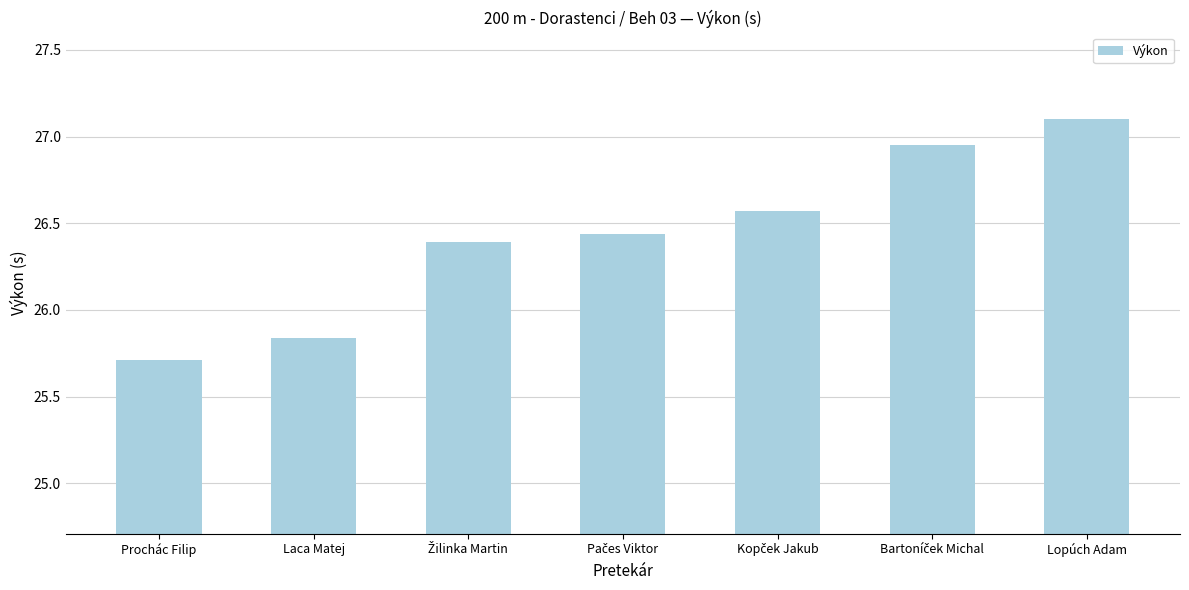

What is the sum of all values?

185.0